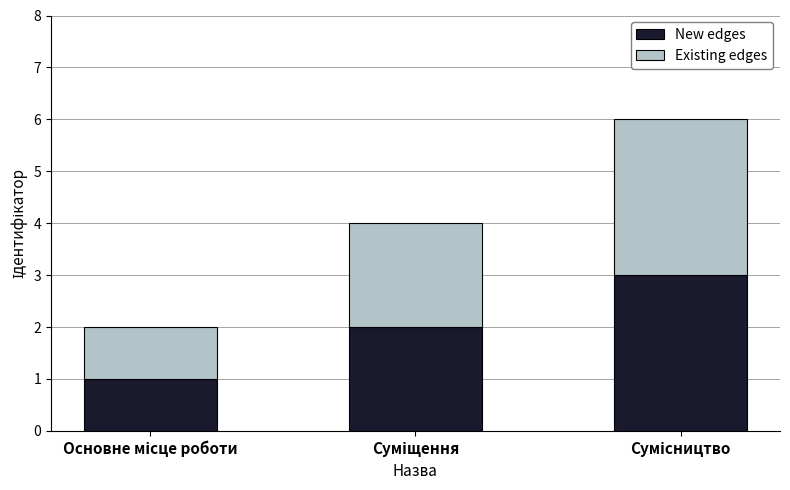

What is the maximum value for New edges?

3